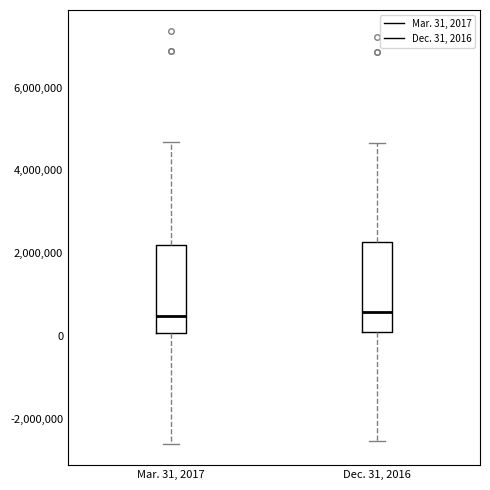

Where is the lower edge of the box for Mar. 31, 2017 on the y-axis? The values are not printed on the chart, so give them approximately, as read against the axis.

0